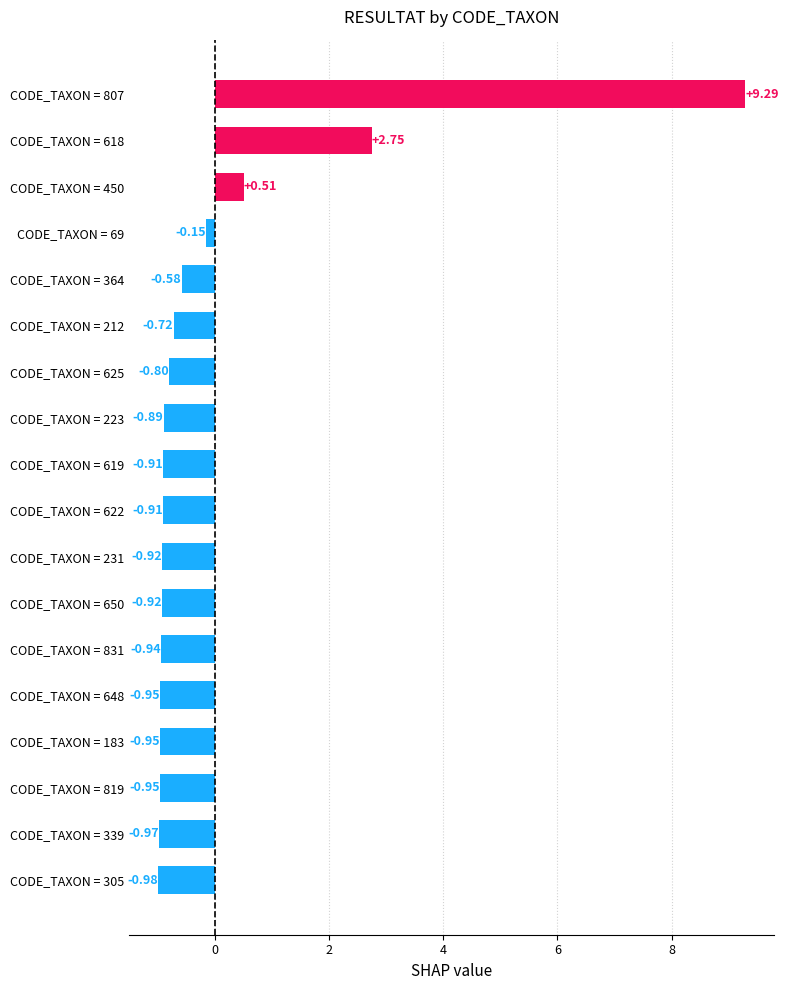

Count the number of categories in the chart.

18